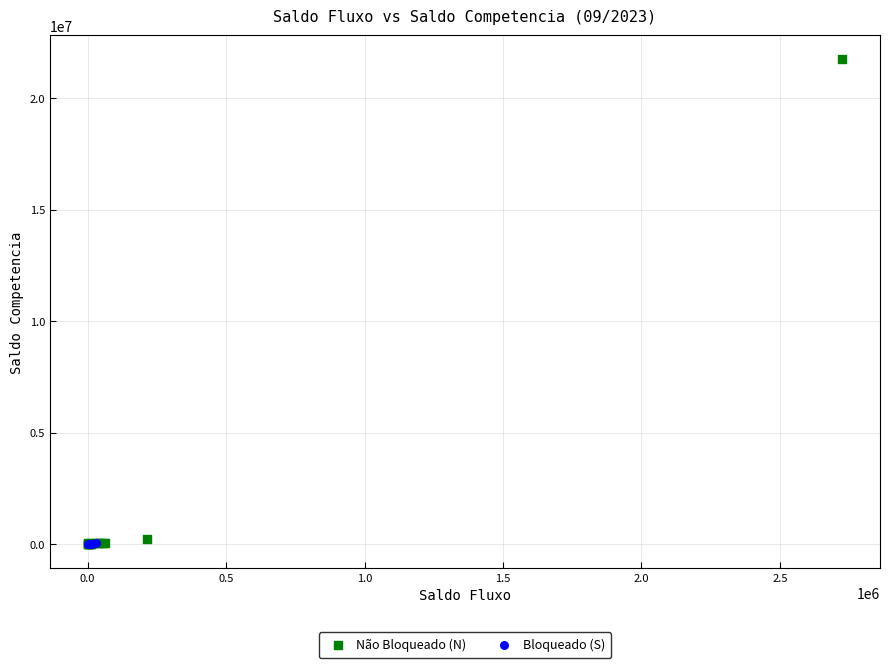

Which series has the widest spread of Y values?

Não Bloqueado (N)